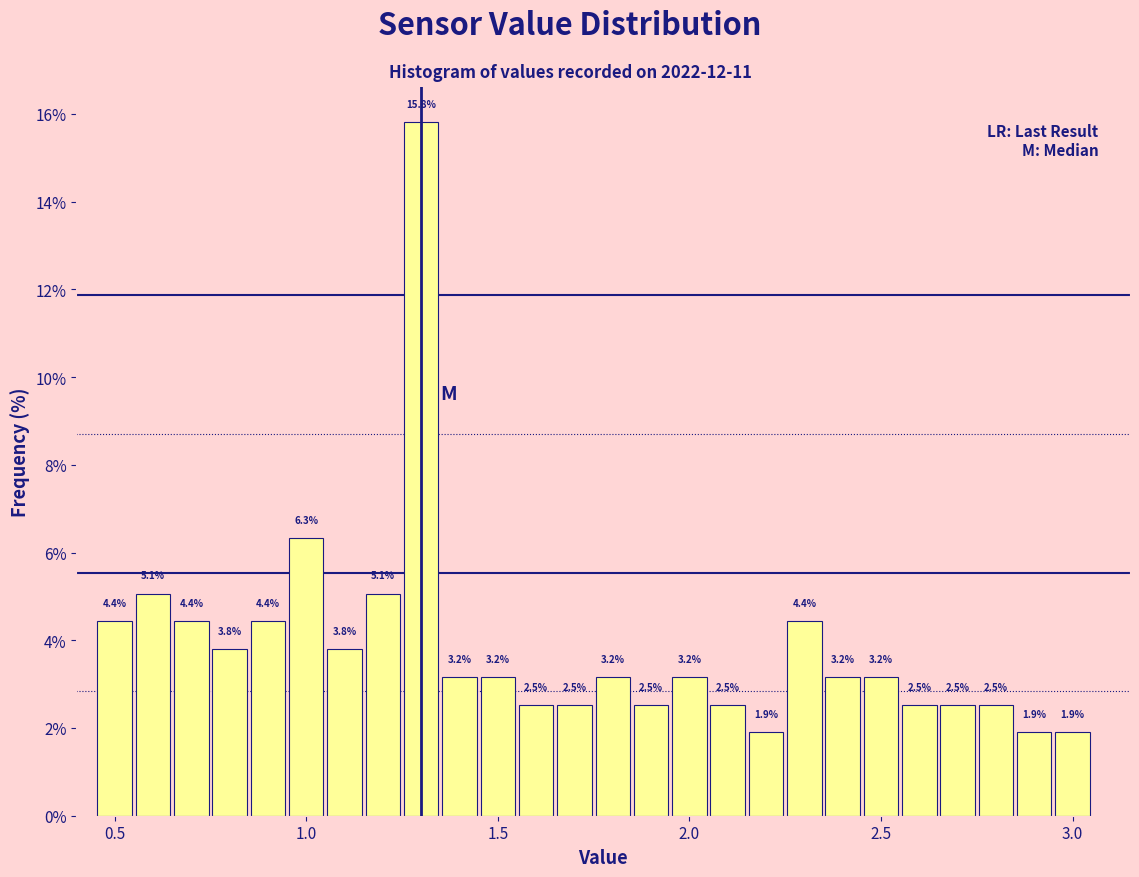

Read against the x-axis, roughly where is the centre of the tallest bar?

1.30